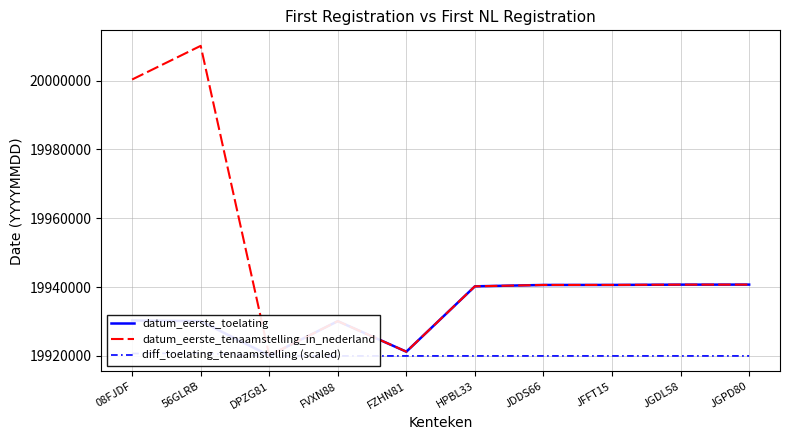

How many lines are shown in the chart?

3